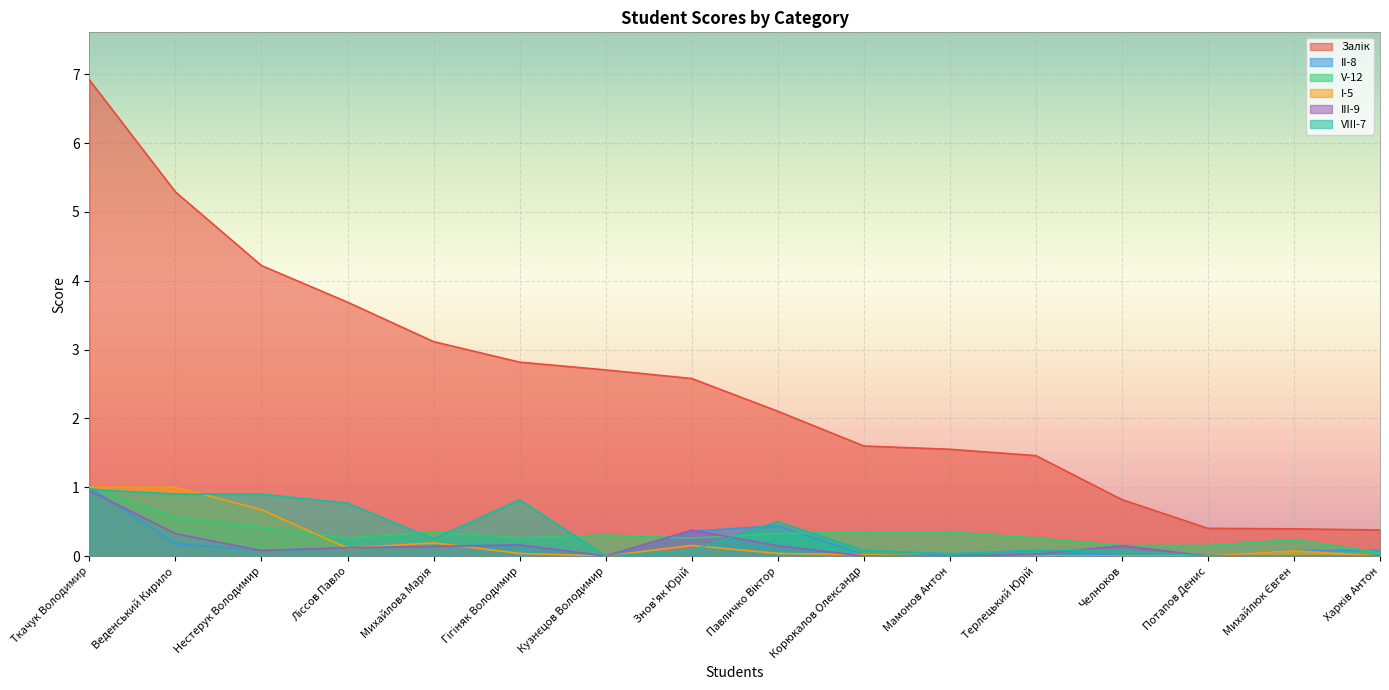

How many lines are shown in the chart?

6